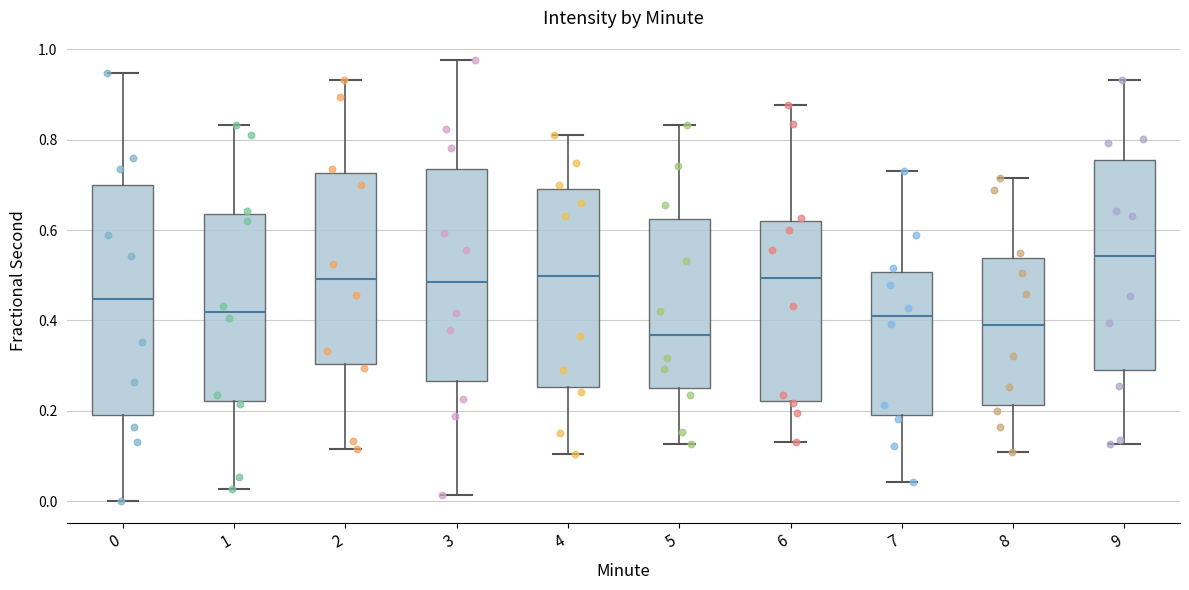

Where is the upper edge of the box at x = 3 on the y-axis? The values are not printed on the chart, so give them approximately, as read against the axis.

0.74